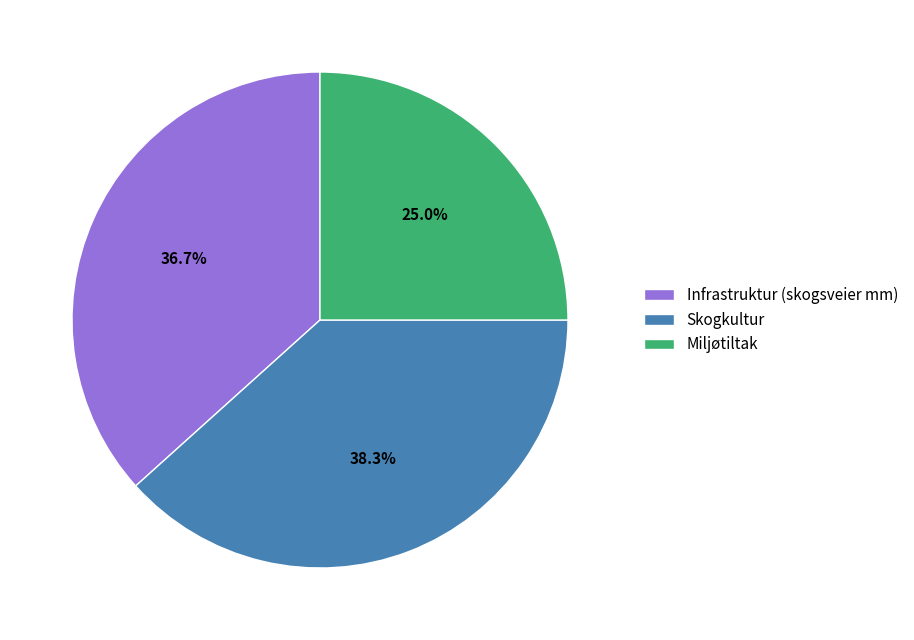

How many segments does this pie chart have?

3